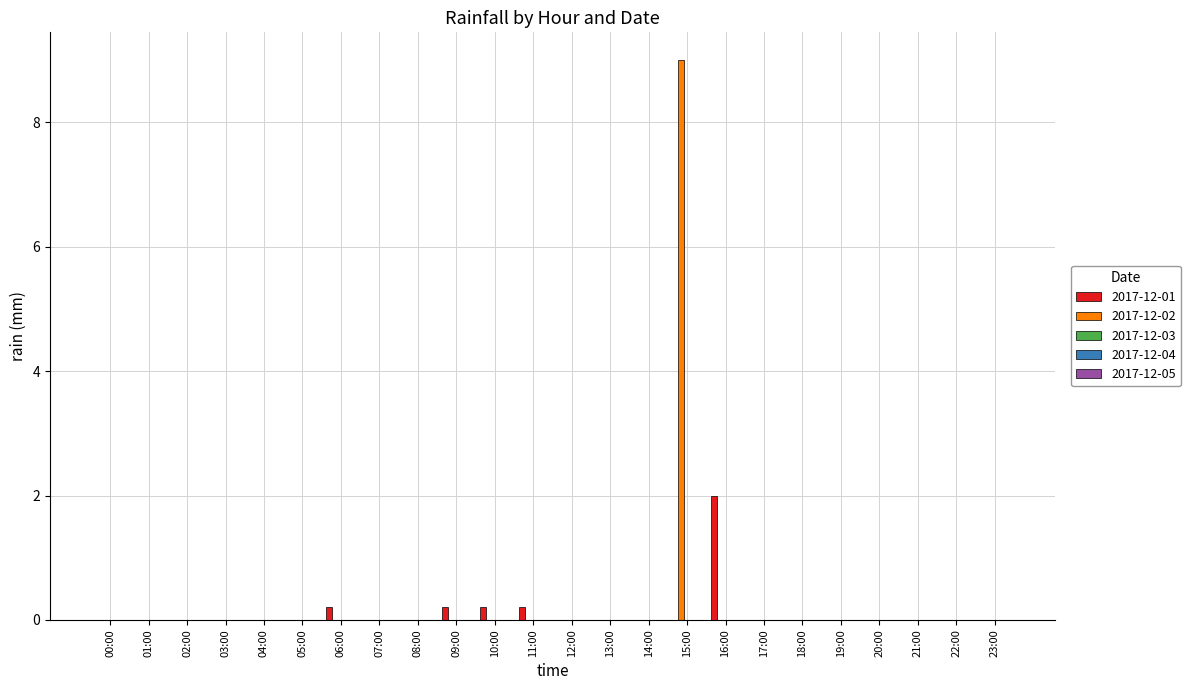

Are the bars horizontal?

No